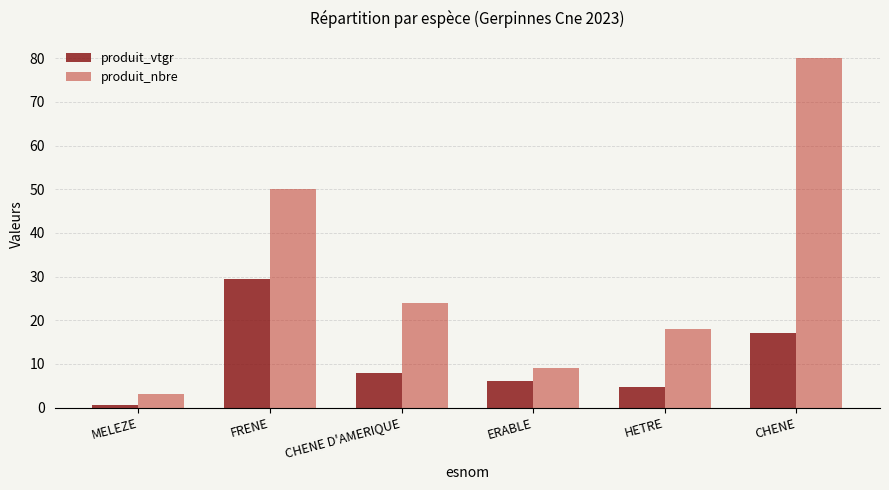

What is the value of the produit_nbre bar at the 2nd from the left?

50.0